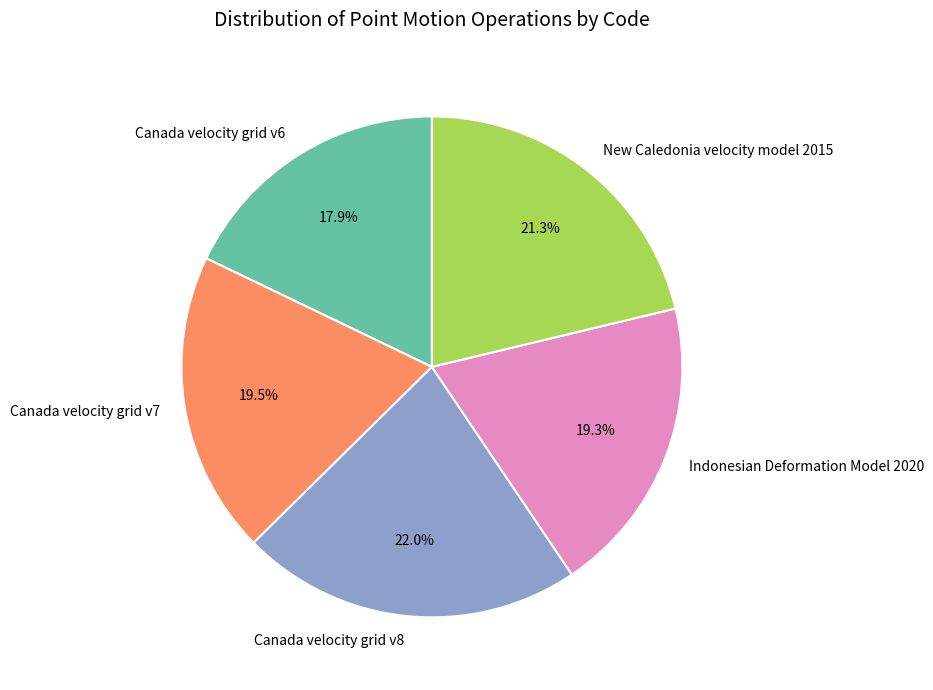

What portion of the pie excludes Canada velocity grid v8?

78.0%